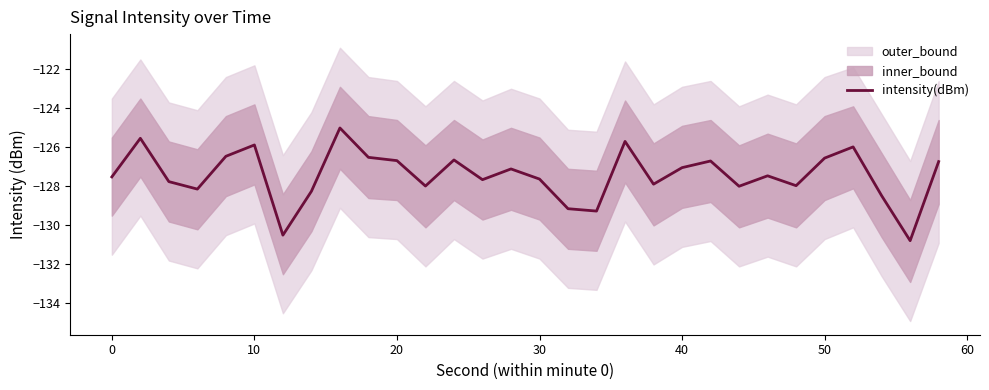

What is the minimum value for intensity(dBm)?

-130.8